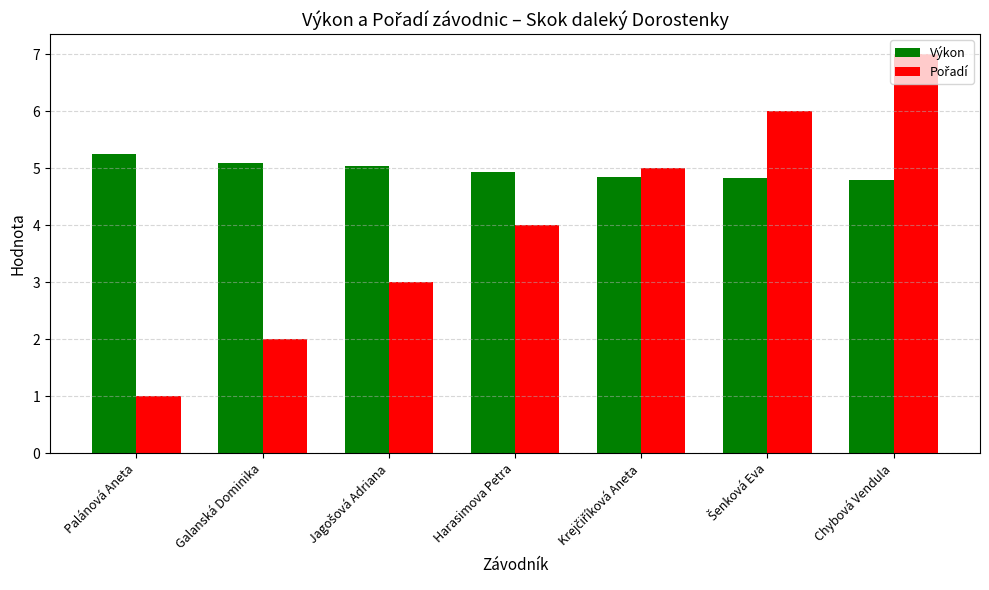

Count the number of data series in this chart.

2